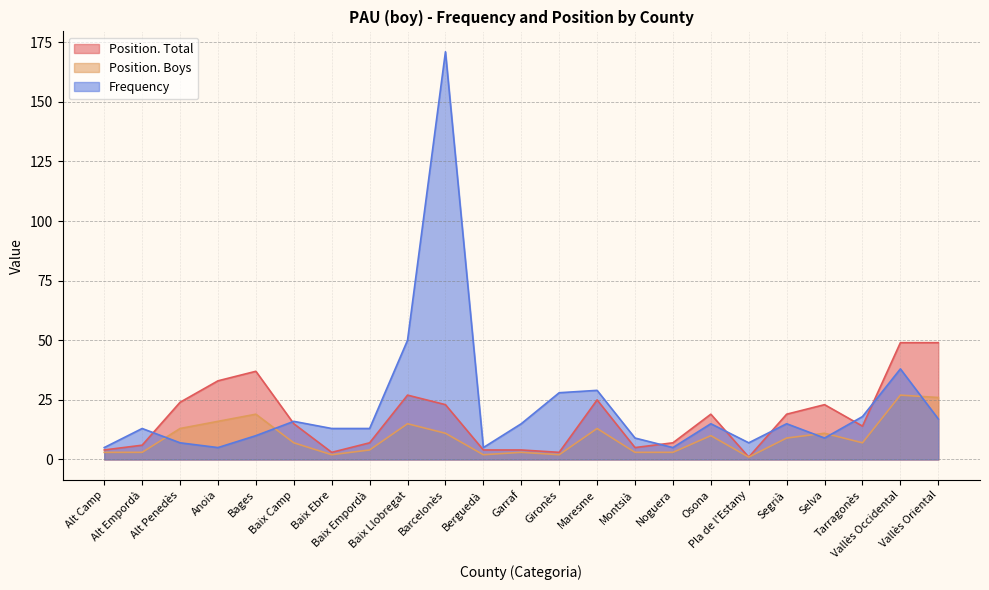

How many lines are shown in the chart?

3